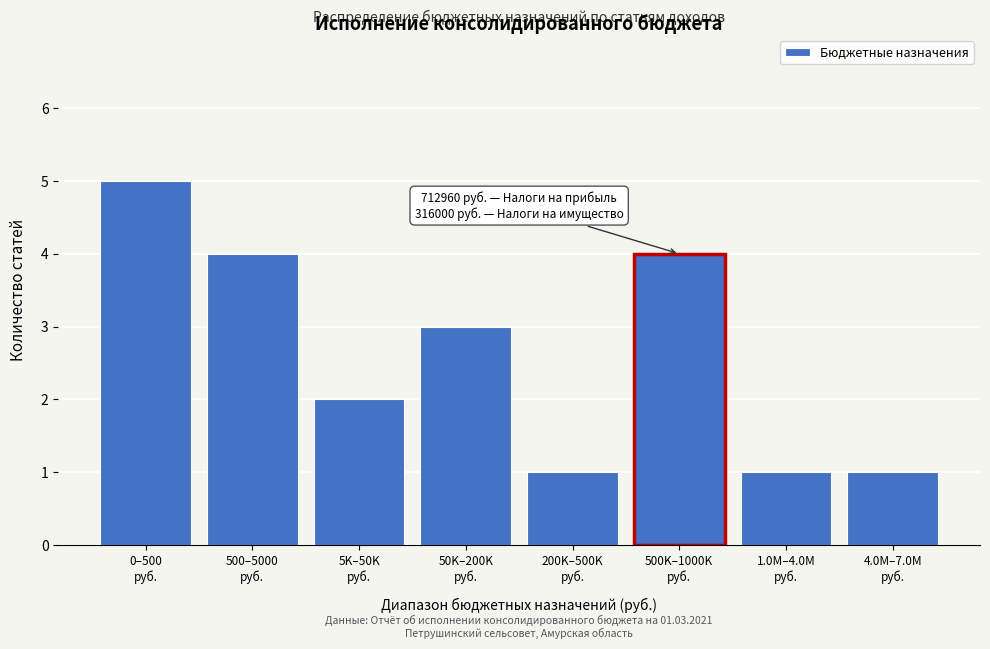

Reading right to left, transcribe all the data shown in this chart.

1	1	4	1	3	2	4	5